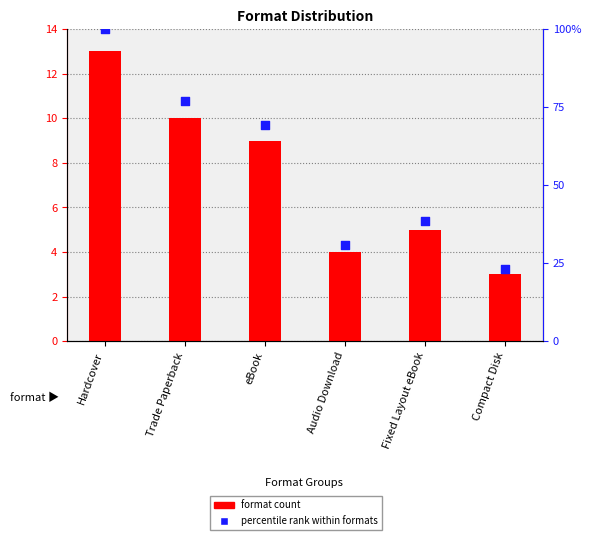

What is the total value across all series at Compact Disk?

26.1